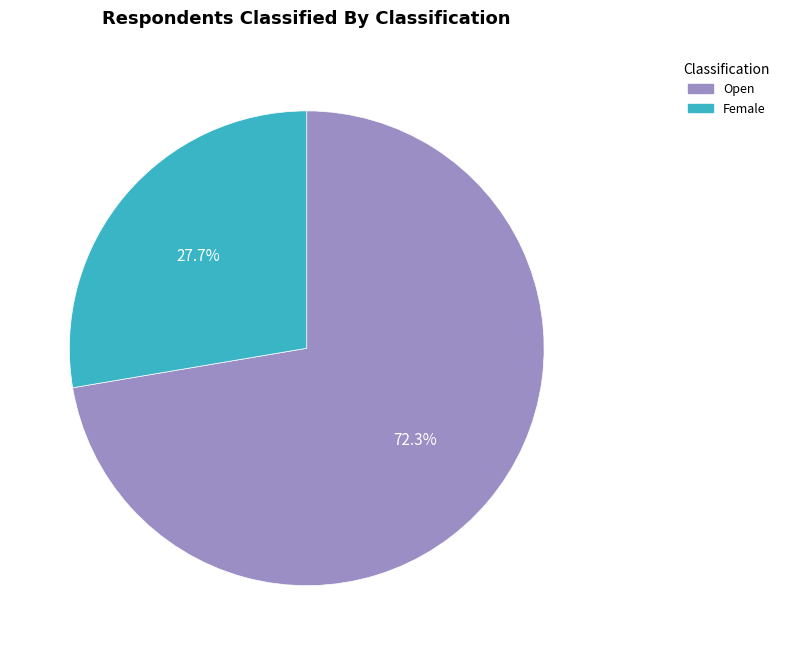

What percentage do Open and Female together represent?

100.0%